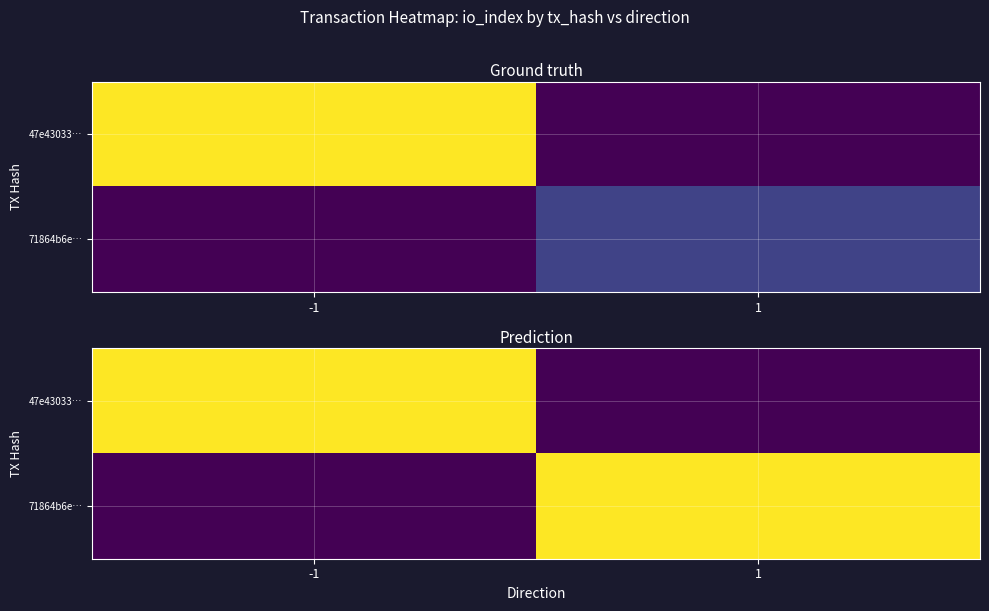

How many distinct data groups are displayed?

2